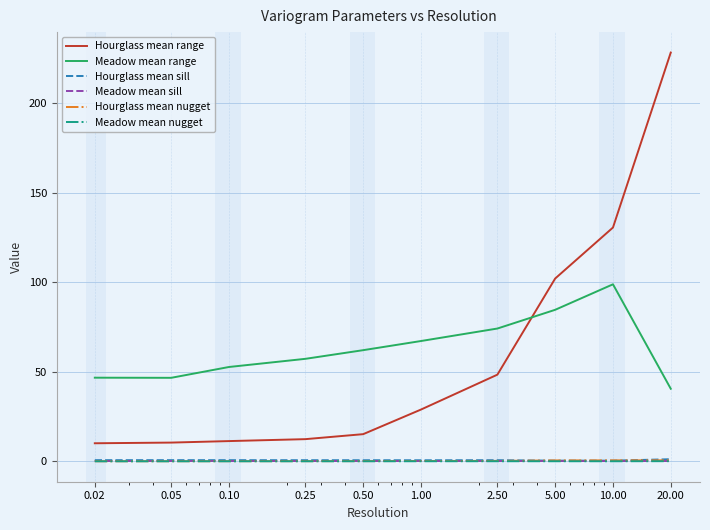

True or false: Meadow mean range and Meadow mean nugget cross at least once.

False